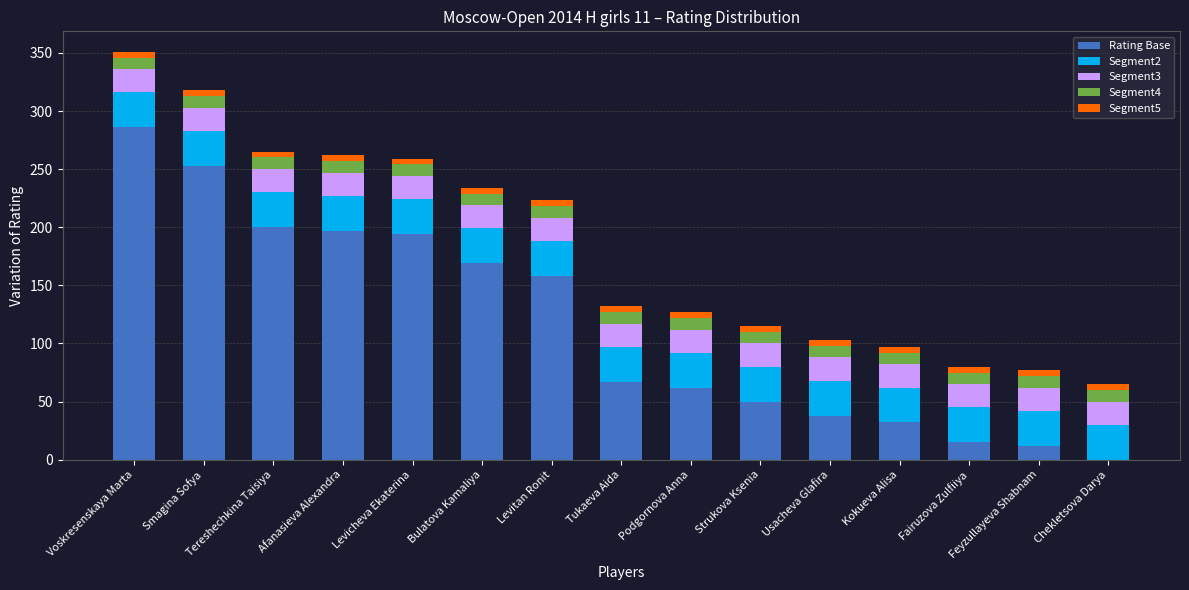

At which label is Segment2 closest to 30?

Voskresenskaya Marta